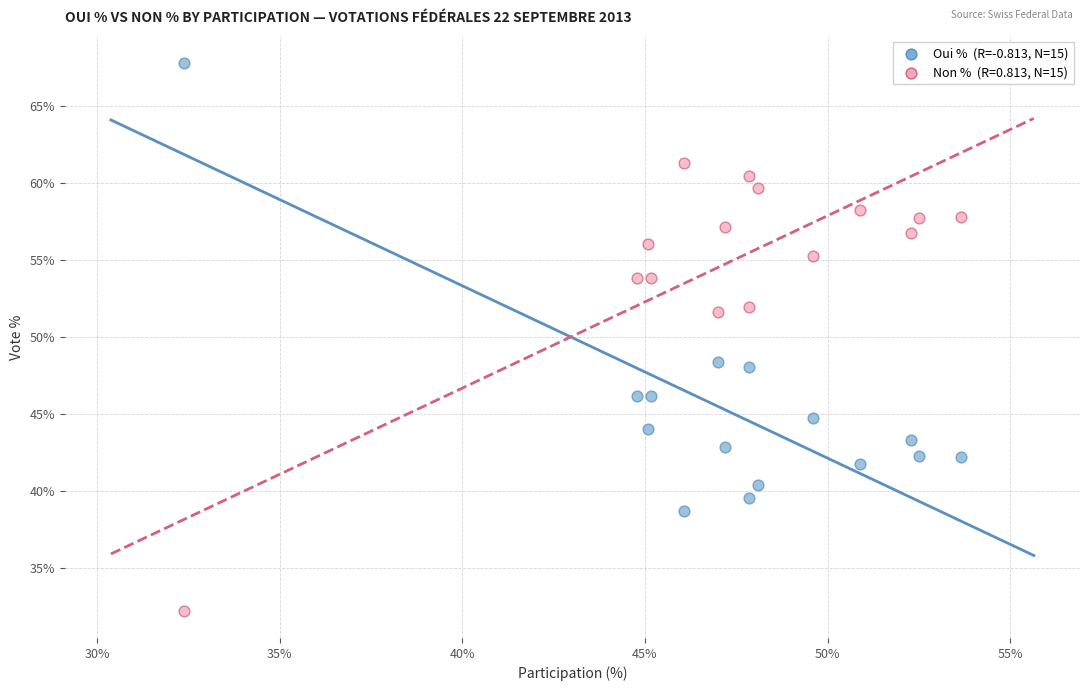

Across all data points, what is the range of X values (max minus min)?

21.3